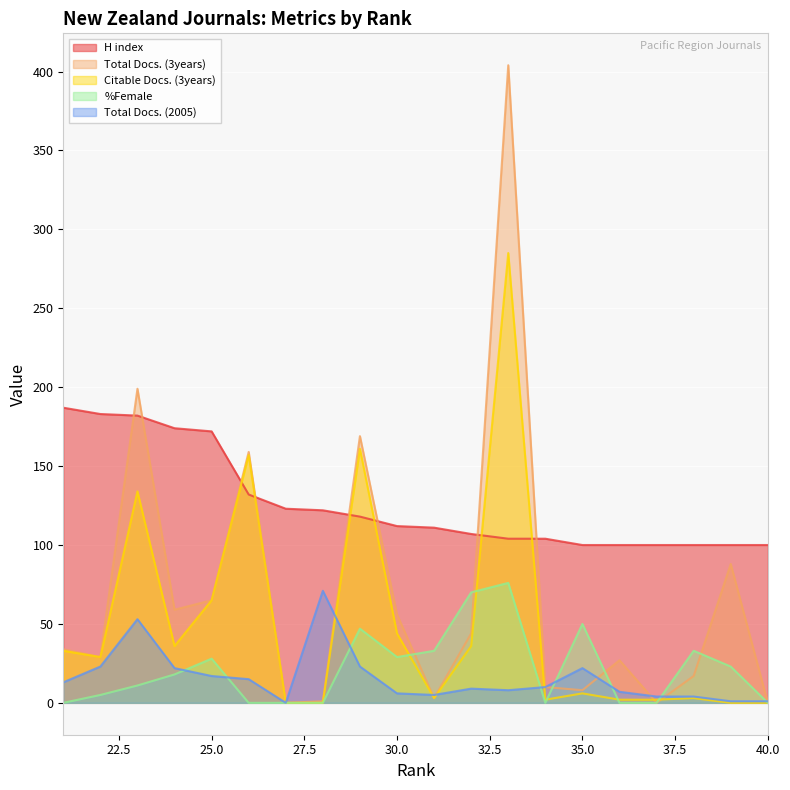

The value of H index at 37 is 26. True or false?

False